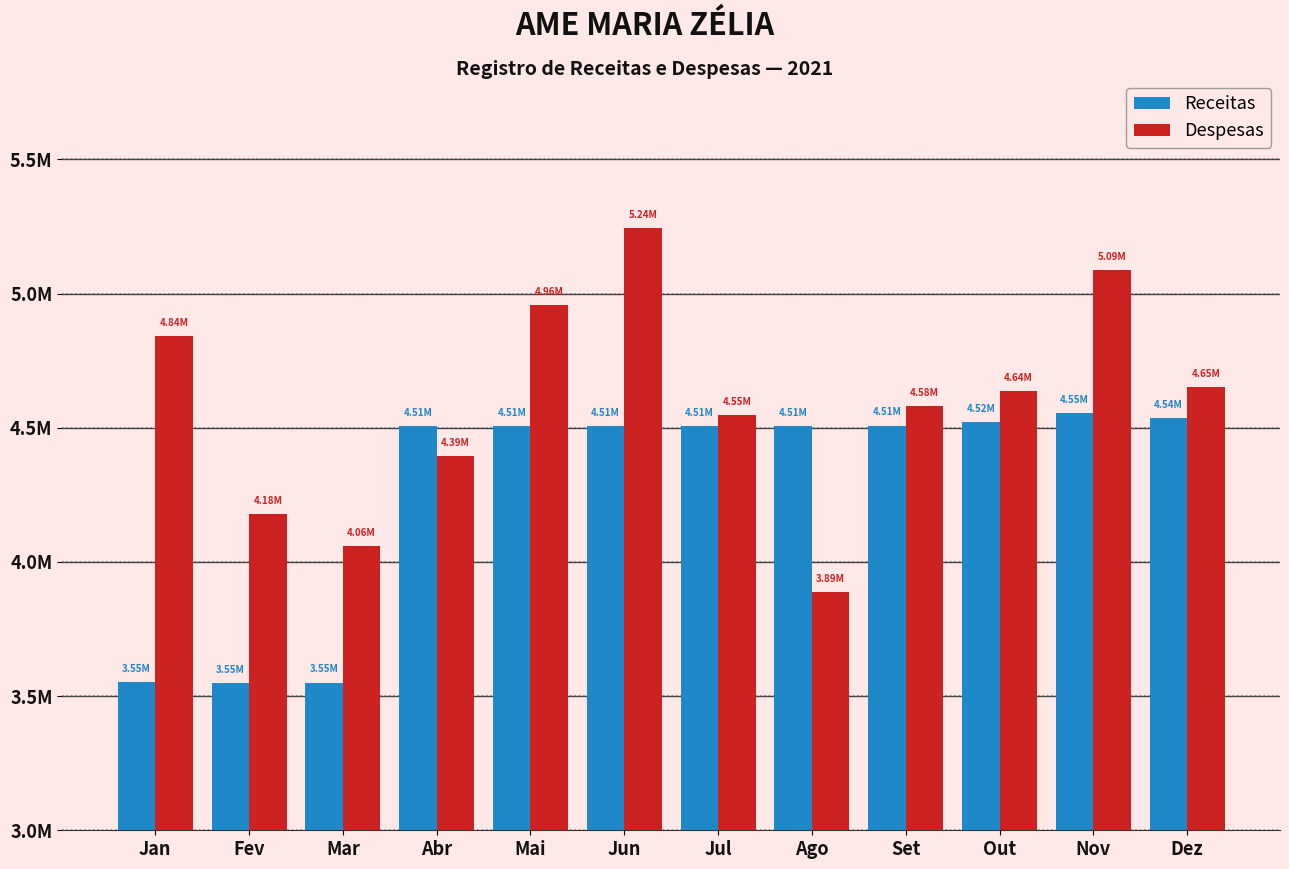

Are the bars horizontal?

No